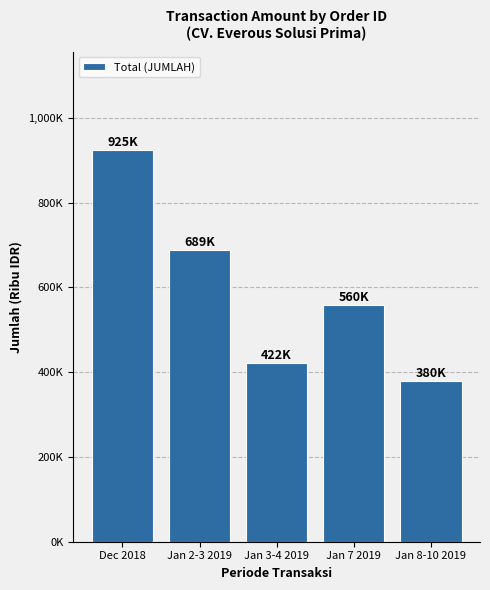

What is the difference between the second highest and minimum values?

309.1